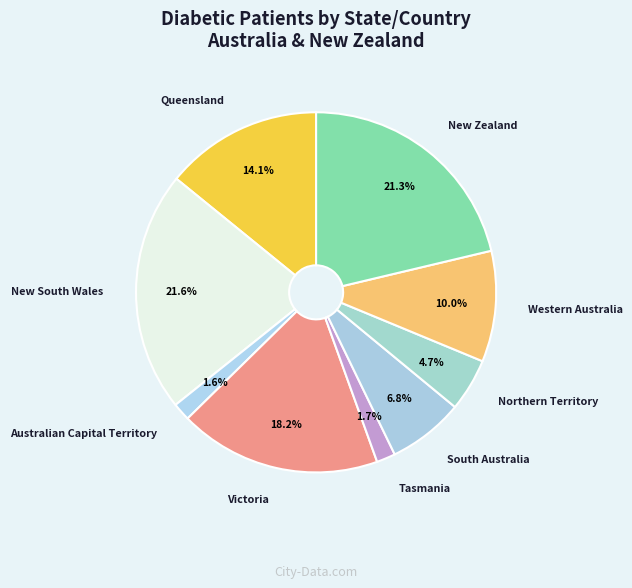

Between Queensland and New Zealand, which is larger?

New Zealand